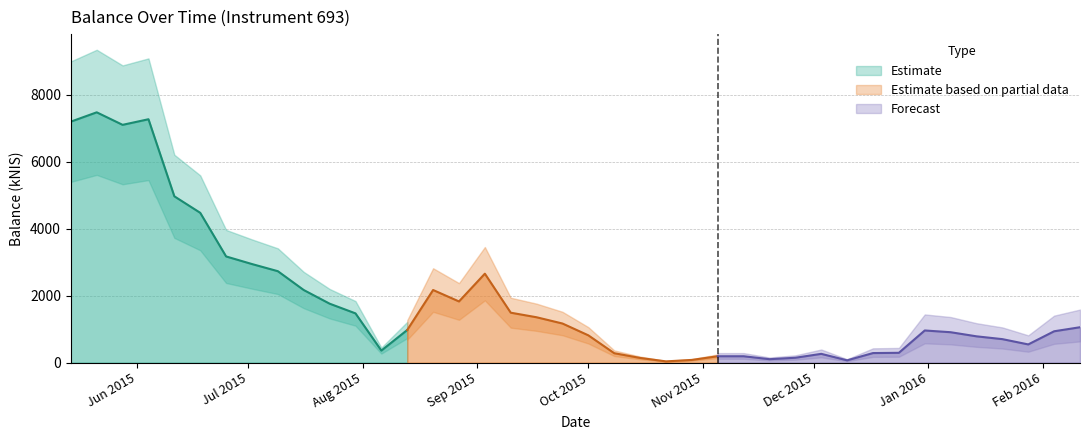

True or false: the data shows 443.8 at 2015-08-20.

False